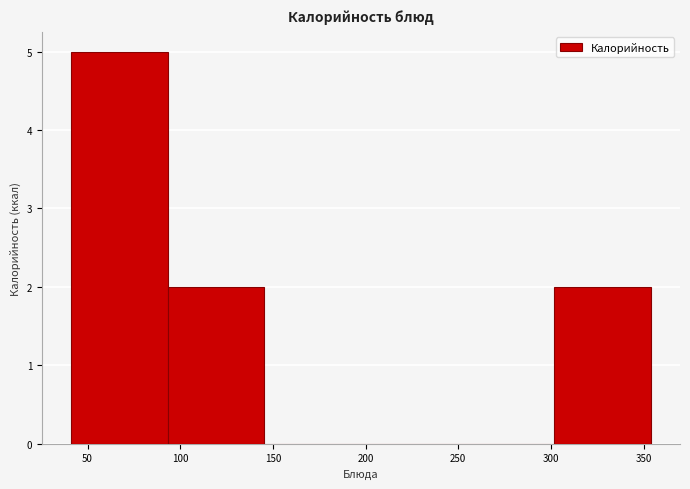

Reading left to right, list every bar in this chart as the range it spans on the x-axis followed by its height. Neither the bar edges nor the heights are printed on the chart, so give them approximately, as read against the axes.

40 to 95: 5
95 to 145: 2
145 to 200: 0
200 to 250: 0
250 to 300: 0
300 to 355: 2